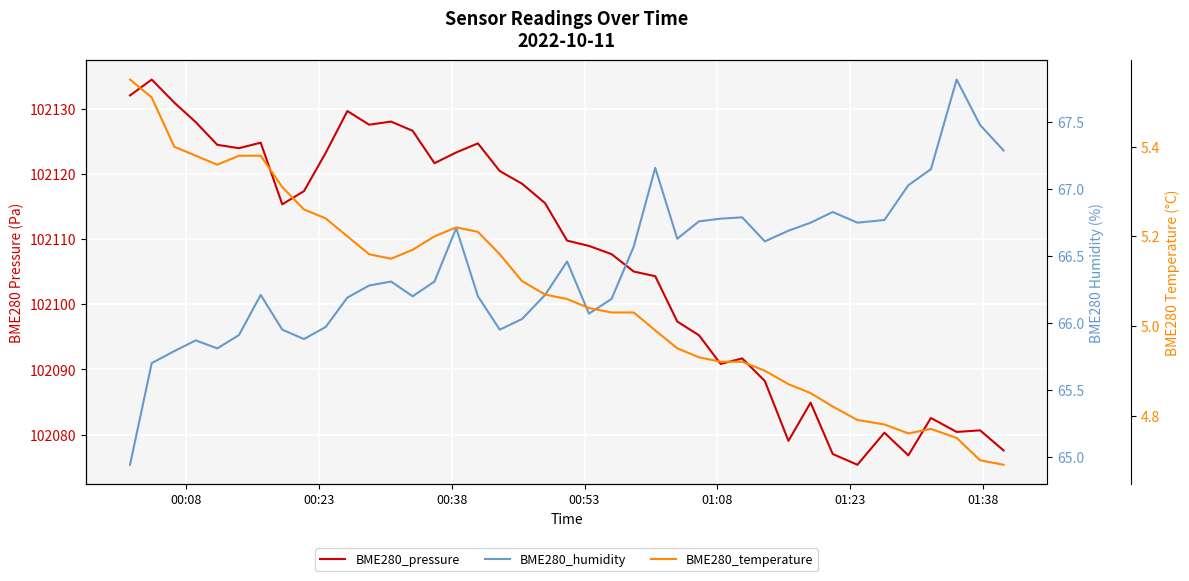

Reading left to right, what are all the values shown in this chart?

BME280_pressure: 102132.1	102134.5	102130.9	102127.9	102124.5	102123.9	102124.8	102115.3	102117.4	102123.2	102129.6	102127.6	102128.0	102126.6	102121.6	102123.3	102124.7	102120.4	102118.5	102115.5	102109.8	102109.0	102107.7	102105.0	102104.3	102097.4	102095.2	102090.9	102091.7	102088.2	102079.1	102084.9	102077.0	102075.4	102080.3	102076.8	102082.6	102080.4	102080.7	102077.6
BME280_humidity: 64.9	65.7	65.8	65.9	65.8	65.9	66.2	66.0	65.9	66.0	66.2	66.3	66.3	66.2	66.3	66.7	66.2	66.0	66.0	66.2	66.5	66.1	66.2	66.6	67.2	66.6	66.8	66.8	66.8	66.6	66.7	66.8	66.8	66.8	66.8	67.0	67.2	67.8	67.5	67.3
BME280_temperature: 5.5	5.5	5.4	5.4	5.4	5.4	5.4	5.3	5.3	5.2	5.2	5.2	5.2	5.2	5.2	5.2	5.2	5.2	5.1	5.1	5.1	5.0	5.0	5.0	5.0	5.0	4.9	4.9	4.9	4.9	4.9	4.8	4.8	4.8	4.8	4.8	4.8	4.8	4.7	4.7